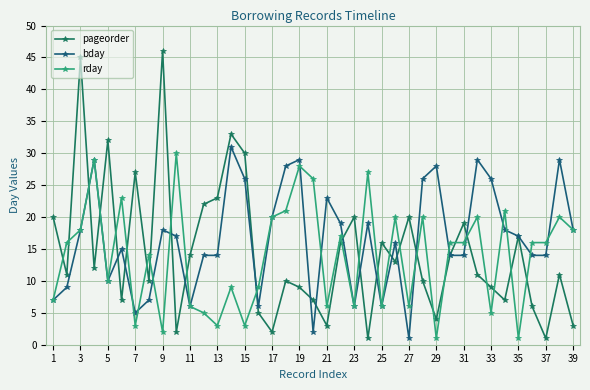

How many values in the bday series are below 17?

19